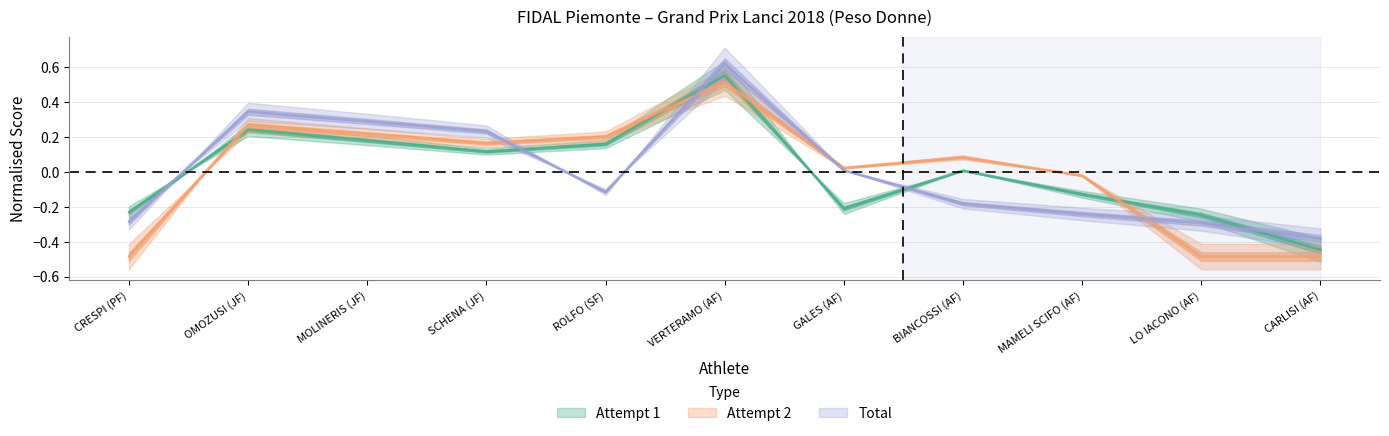

What is the greatest value displayed?

0.6